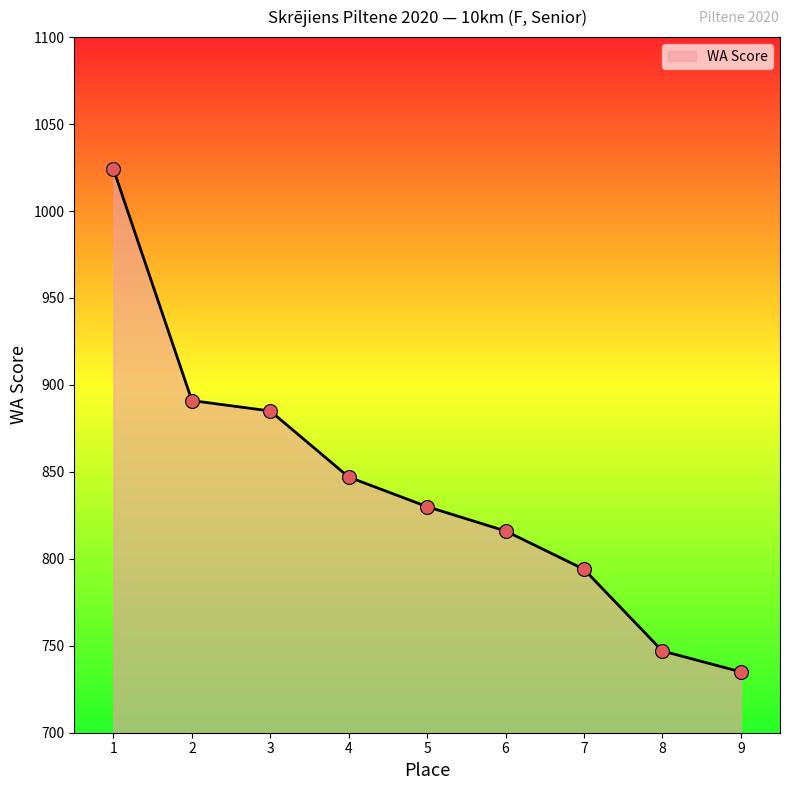

What is the change in value from 2 to 8?

-144